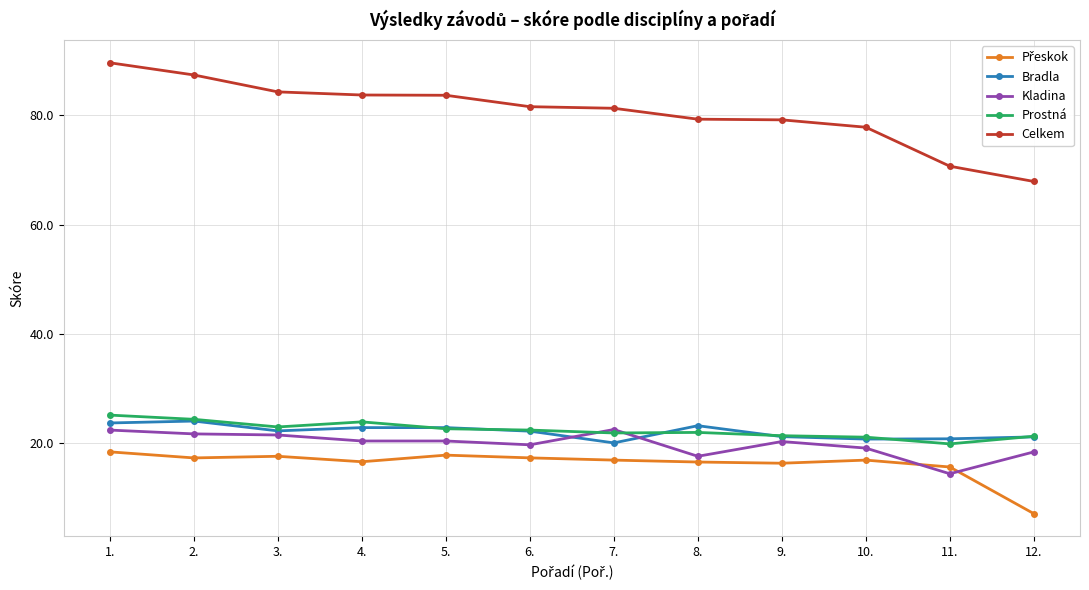

What is the sum of the Kladina values at 1. and 8.?

40.0